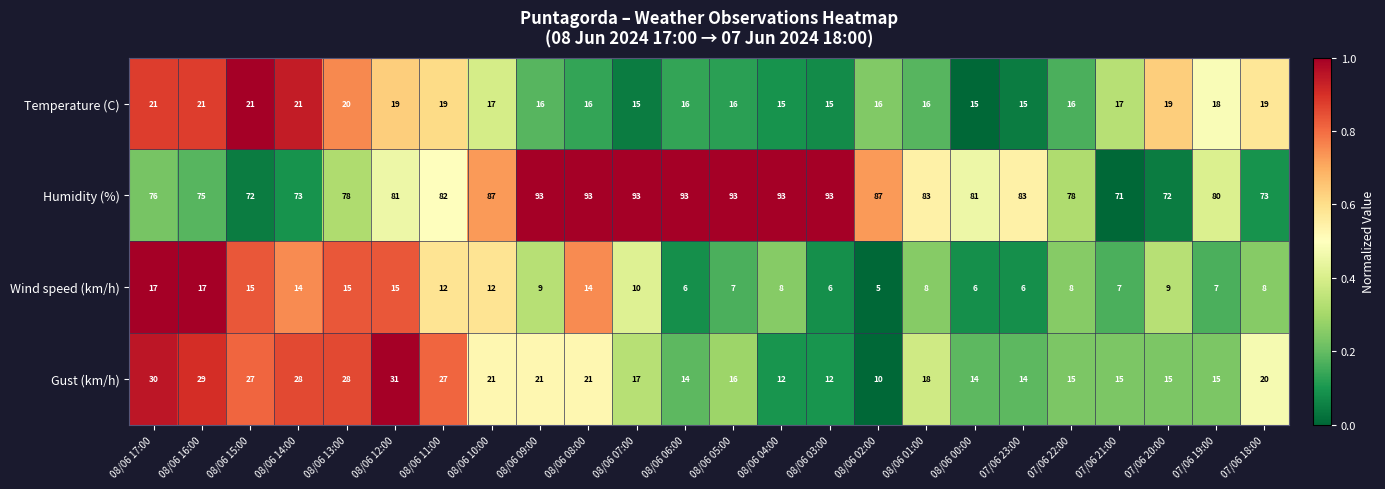

Which series changed the most between 08/06 14:00 and 07/06 22:00?

Gust (km/h)